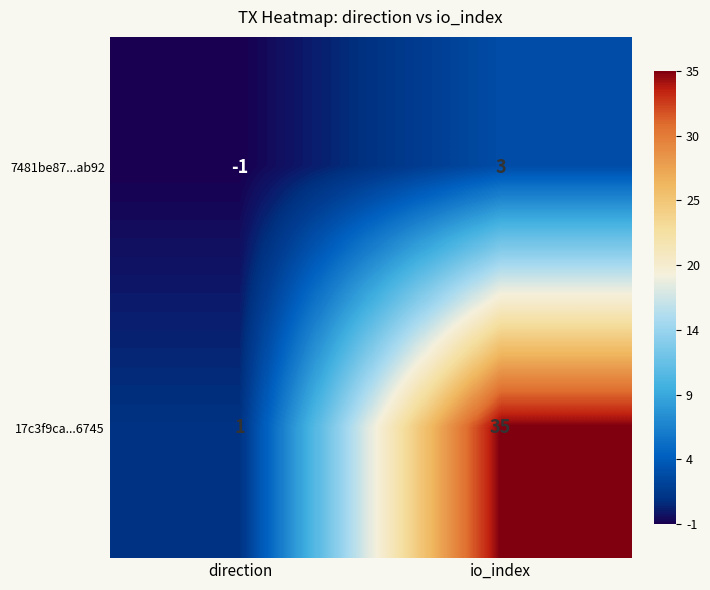

What is the smallest value displayed?

-1